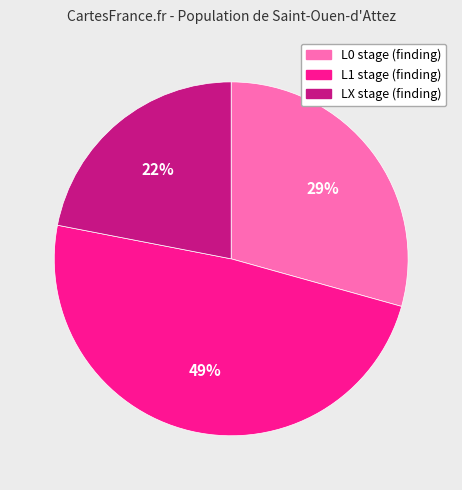

Between L0 stage (finding) and L1 stage (finding), which is larger?

L1 stage (finding)